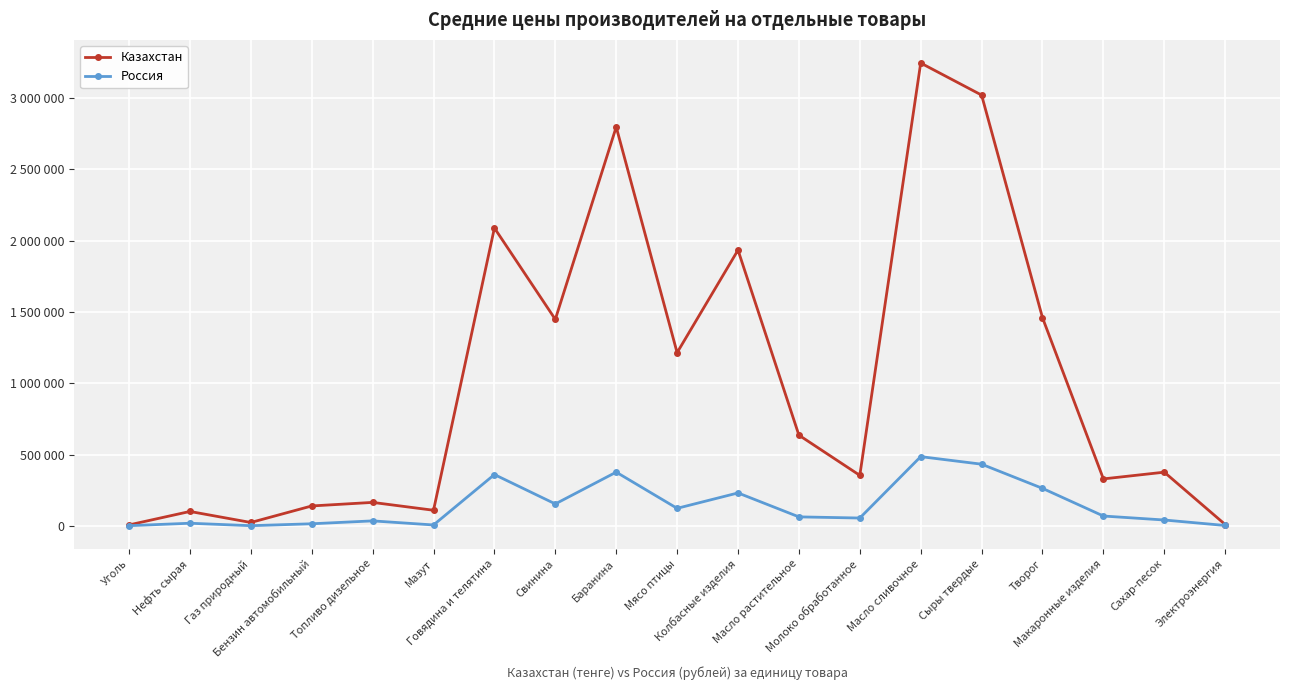

The Казахстан series shows 4081289.1 at Сыры твердые. True or false?

False